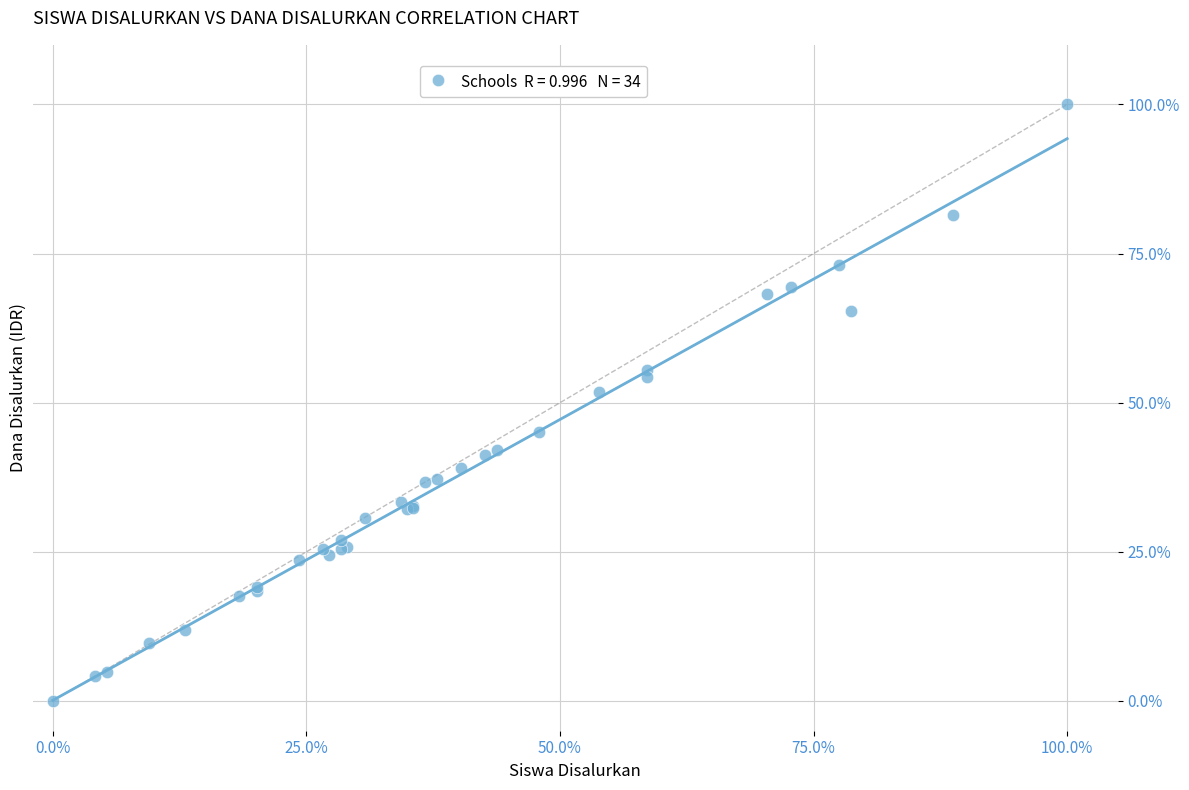

What Y value in the scatter plot is closest to 50?

51.8